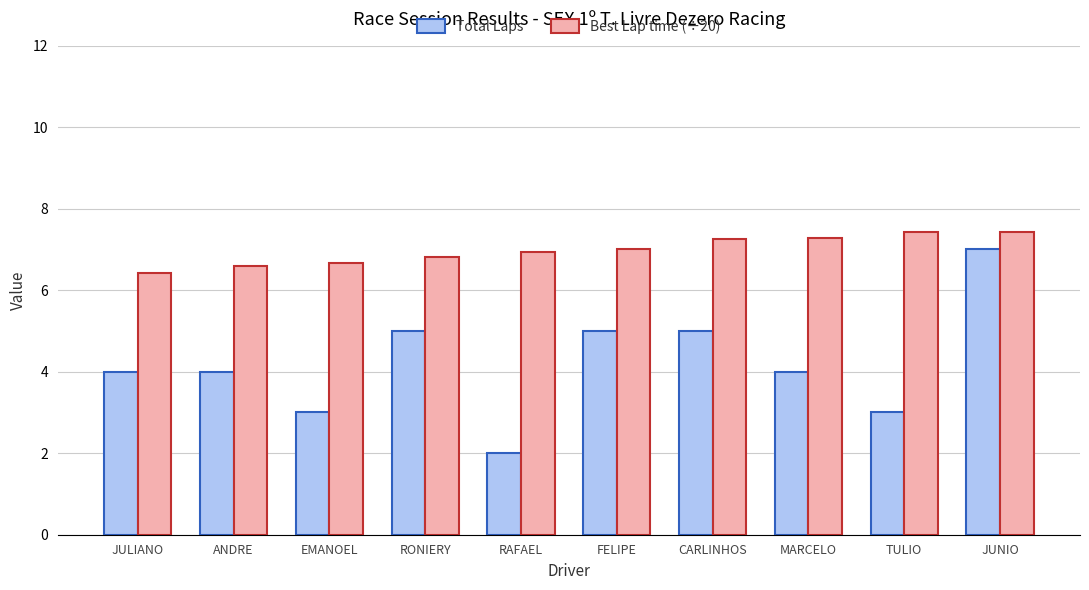

Reading right to left, list all the values displayed in this chart.

Total Laps: JUNIO=7.0	TULIO=3.0	MARCELO=4.0	CARLINHOS=5.0	FELIPE=5.0	RAFAEL=2.0	RONIERY=5.0	EMANOEL=3.0	ANDRE=4.0	JULIANO=4.0
Best Lap time (÷20): JUNIO=7.4	TULIO=7.4	MARCELO=7.3	CARLINHOS=7.3	FELIPE=7.0	RAFAEL=6.9	RONIERY=6.8	EMANOEL=6.7	ANDRE=6.6	JULIANO=6.4